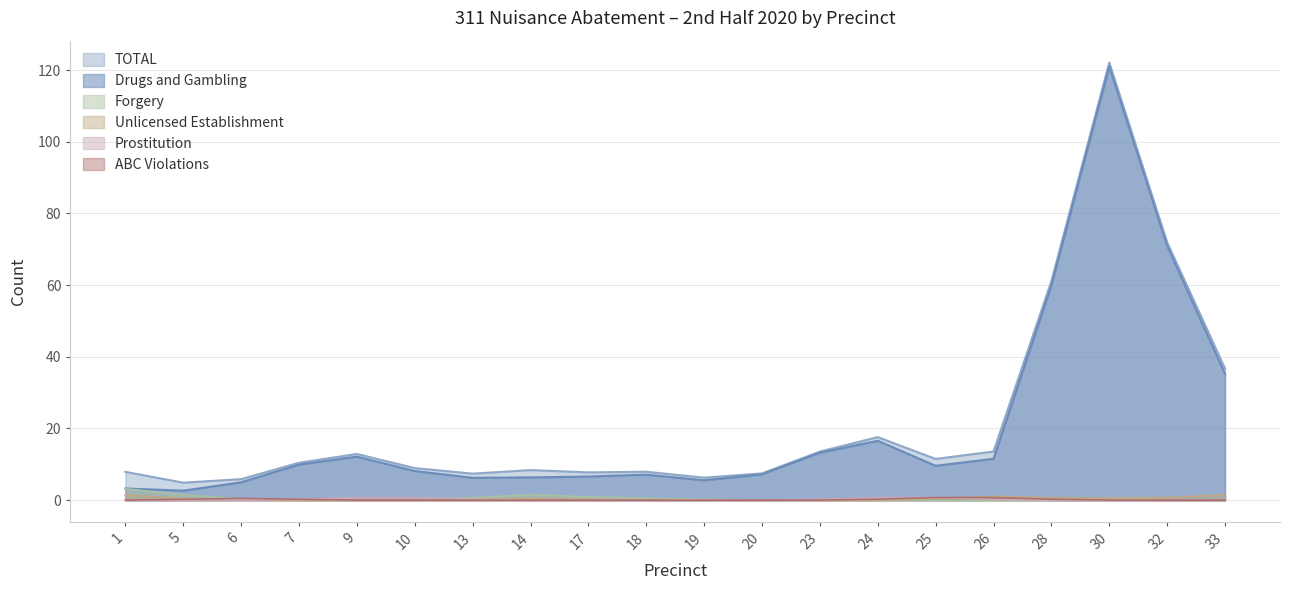

True or false: Forgery and TOTAL cross at least once.

False